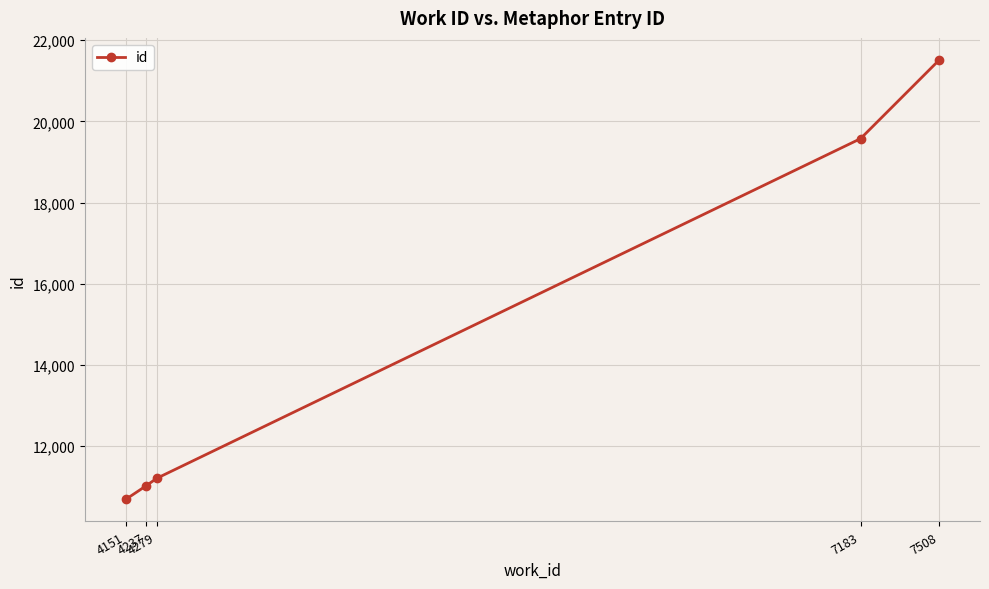

True or false: the data shows 10684 at 4151.

True